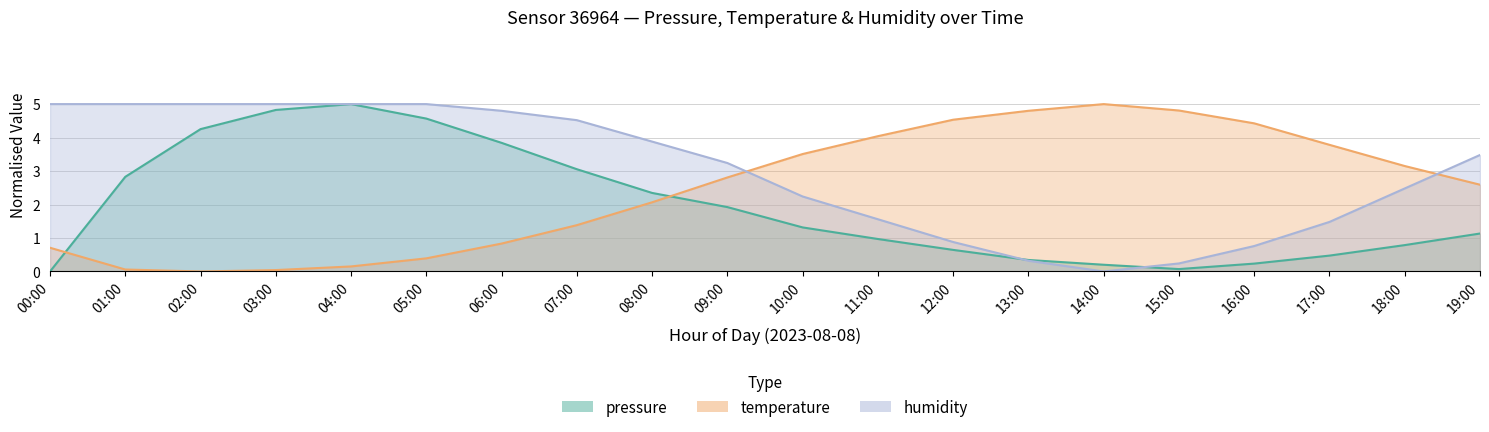

What is the sum of the temperature values at 17:00 and 16:00?

8.2